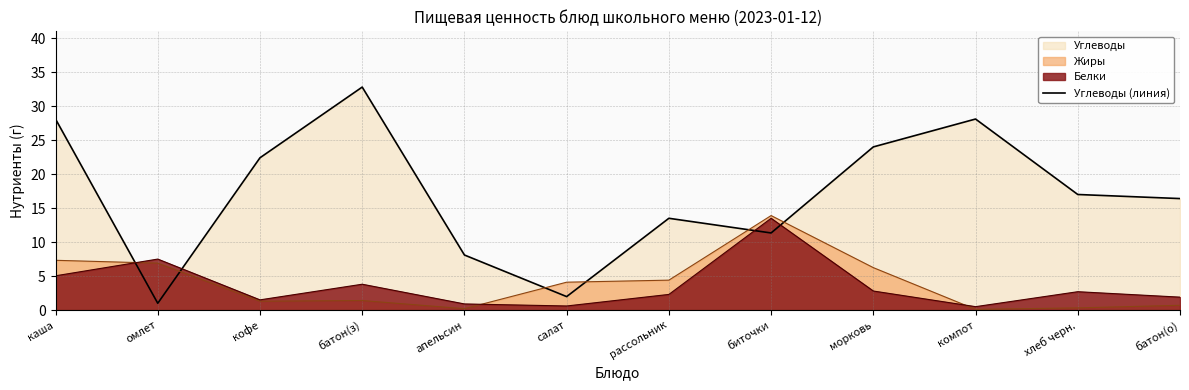

Which label corresponds to the smallest value in the chart?

омлет